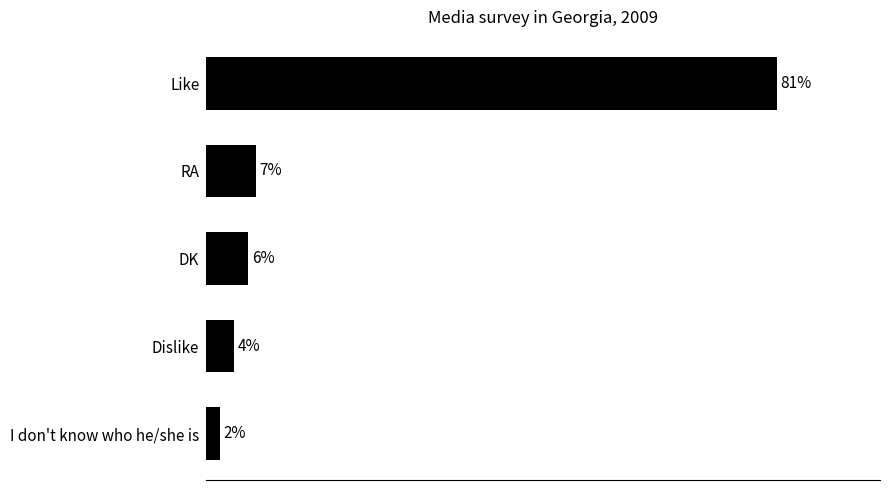

List the labels in order of value, largest first.

Like, RA, DK, Dislike, I don't know who he/she is